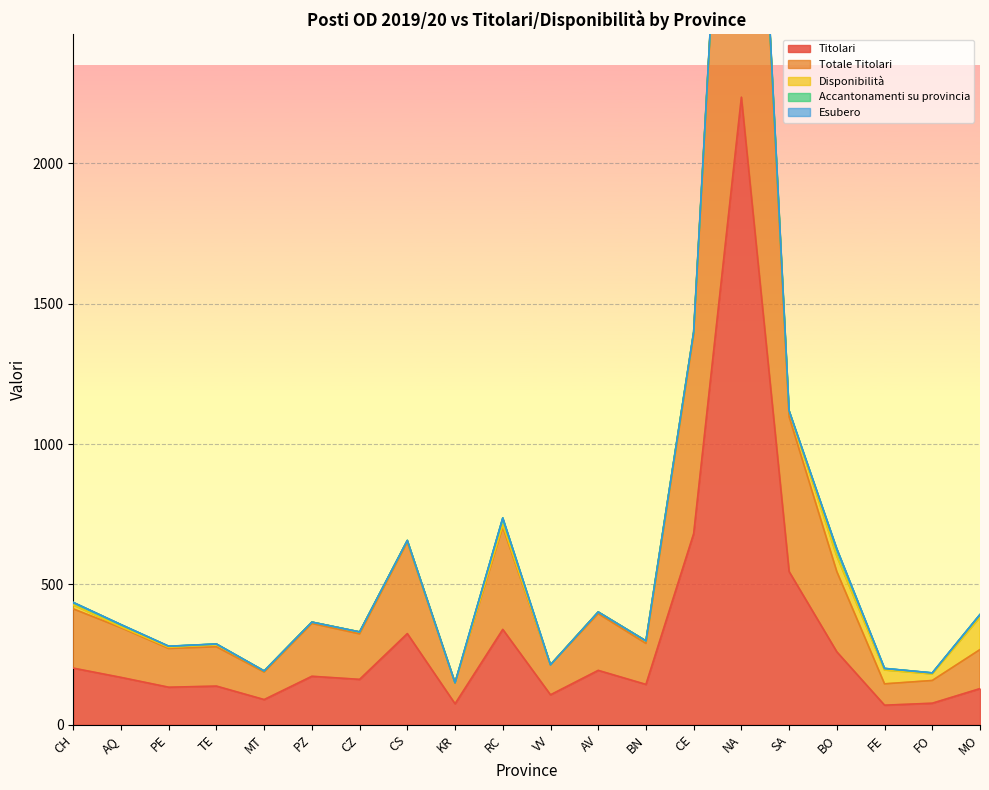

What is the value of the Disponibilità point at the 8th from the left?

5